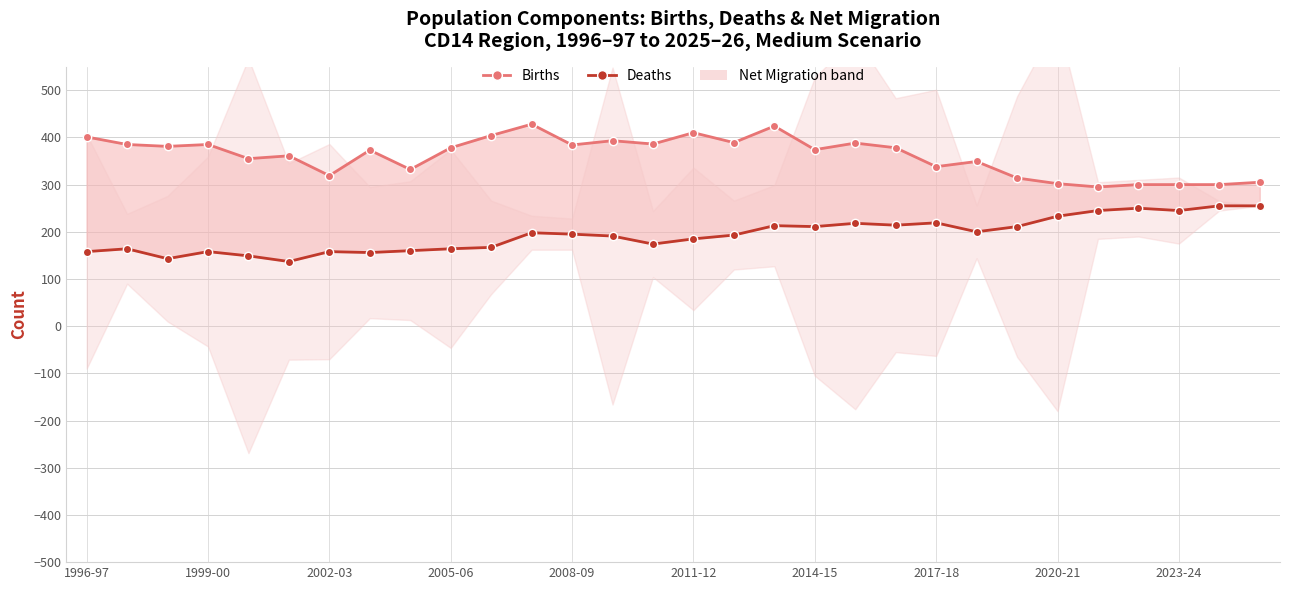

What is the minimum value shown in the chart?

137